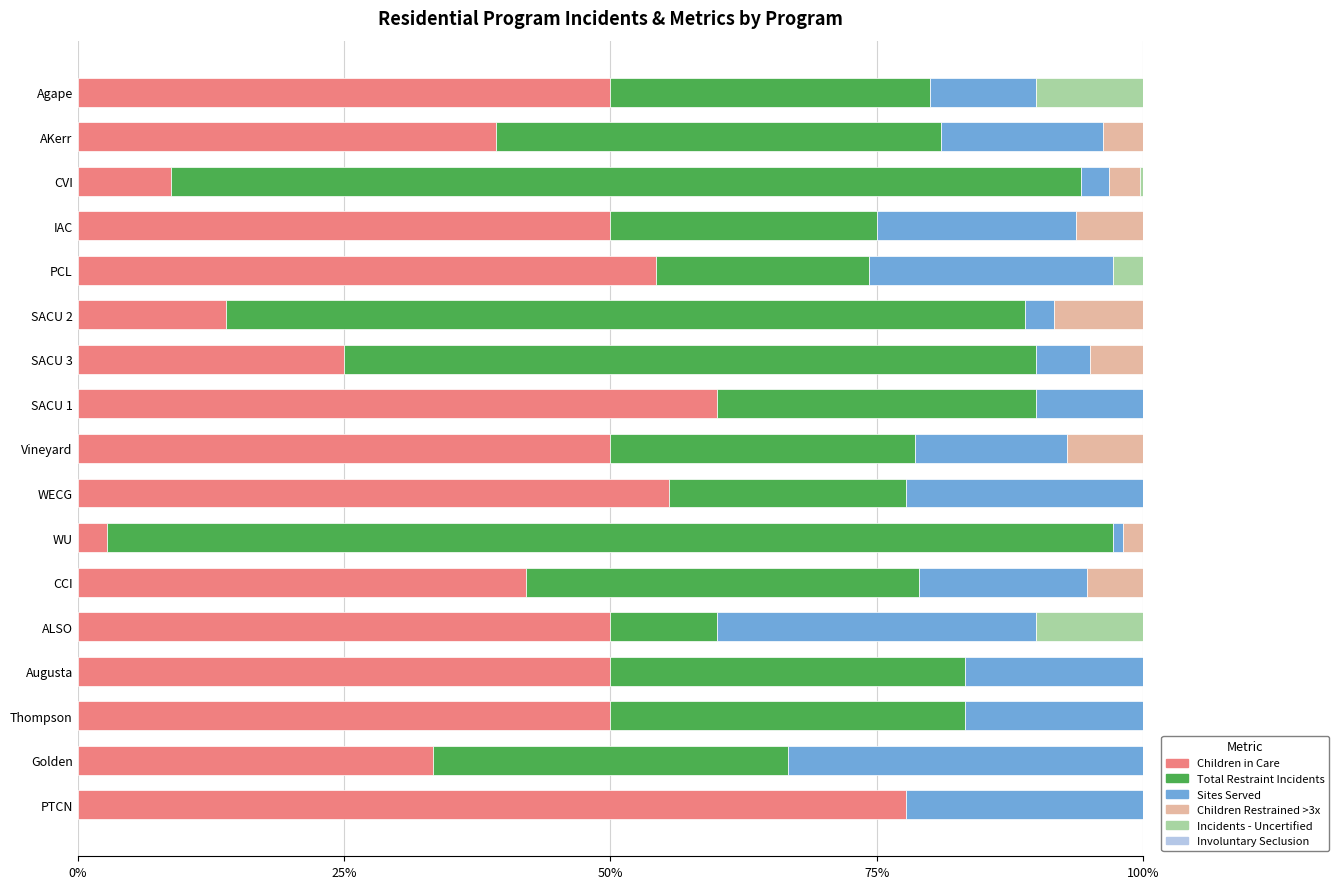

What is the total value across all series at Golden?

100.0